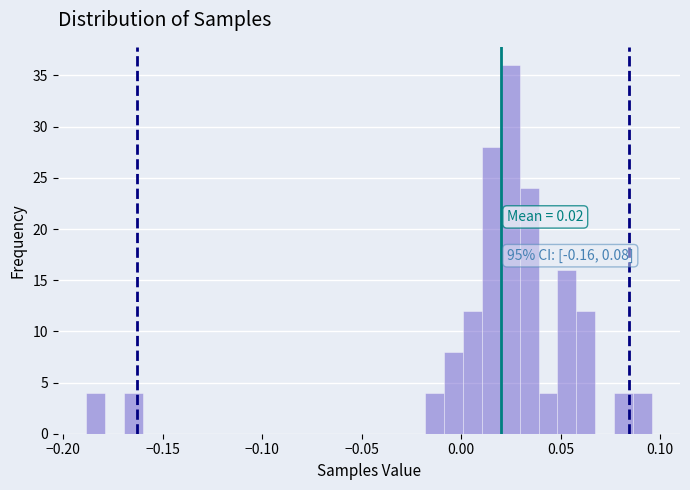

Around what value on the x-axis is the tallest bar? Give the approximate position of its centre, as read against the axis.

0.025